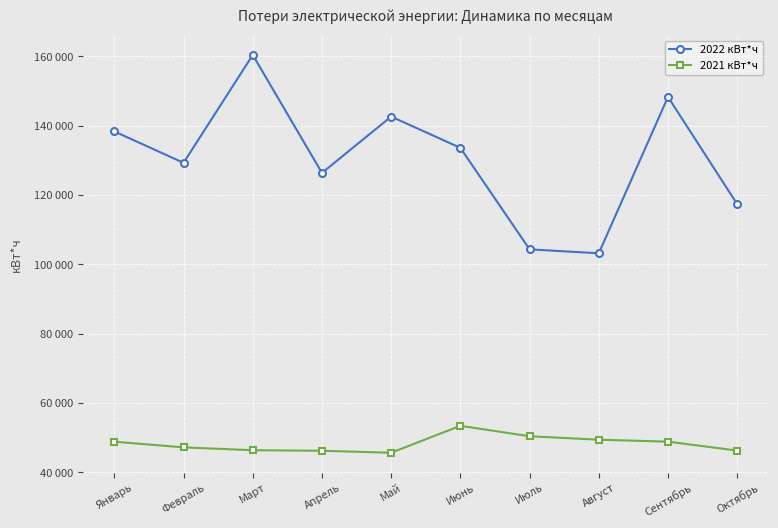

Which label corresponds to the largest value in the chart?

Март